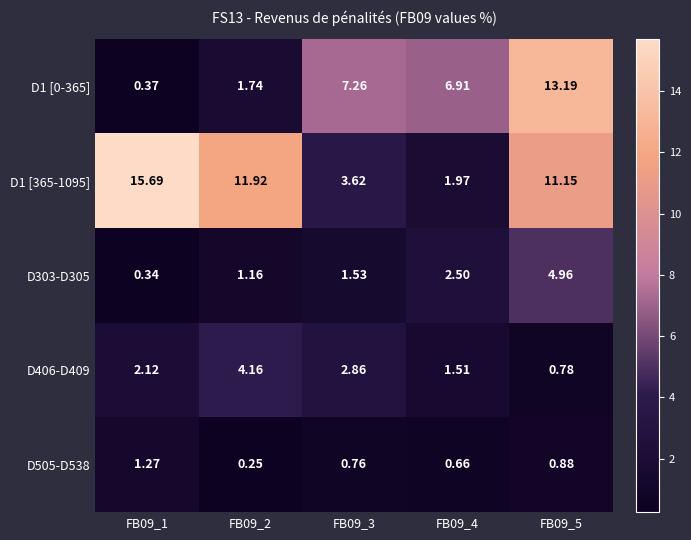

Is the value of D1 [365-1095] at FB09_5 greater than the value of D1 [0-365] at FB09_2?

Yes